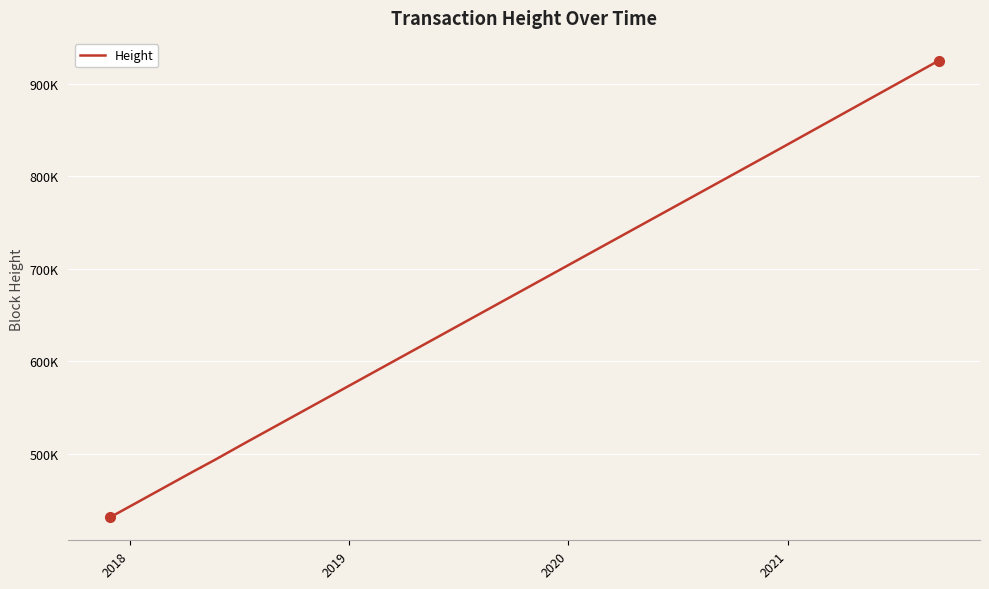

What is the difference between the maximum and second lowest values?

494241